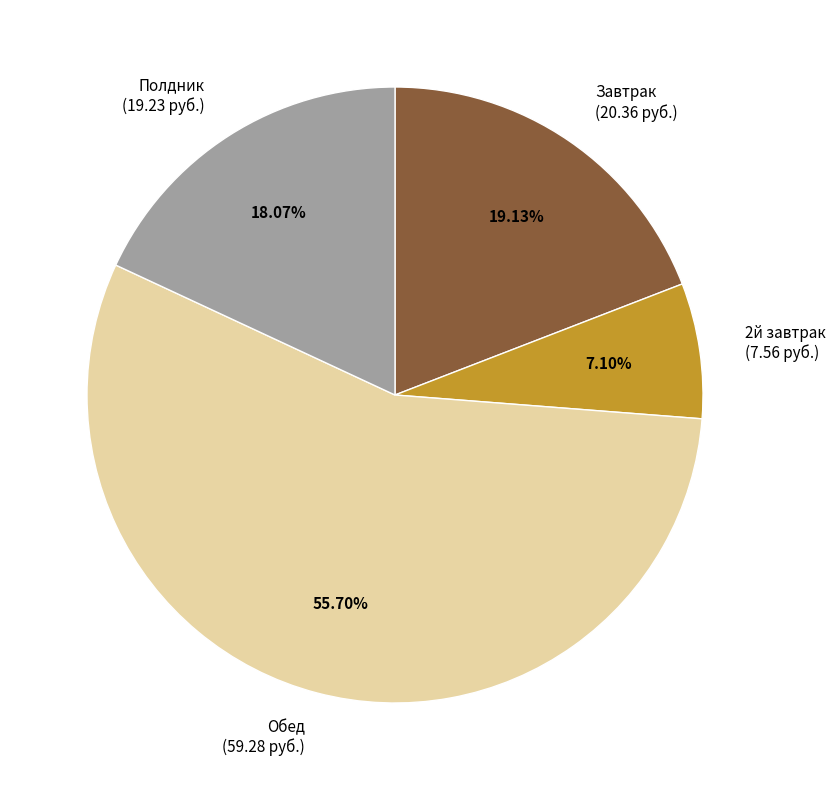

How many slices are in this pie chart?

4